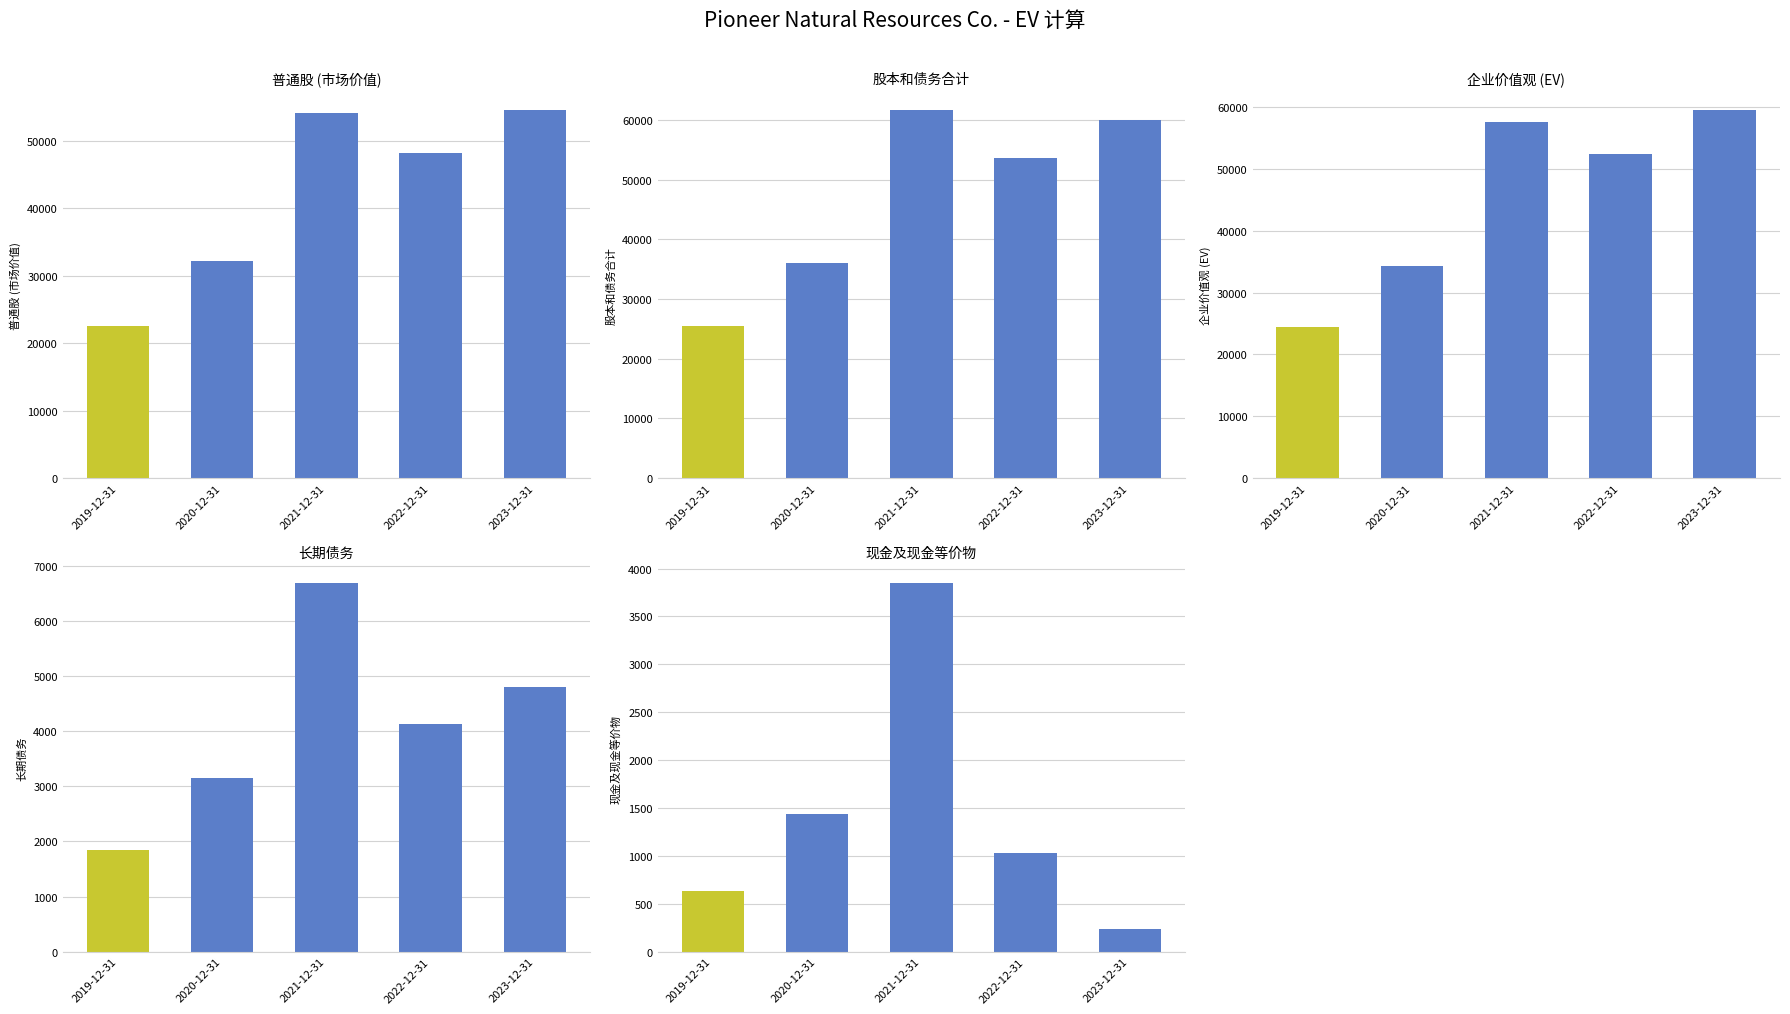

What is the difference between the maximum and minimum values in the 股本和债务合计 series?

36290